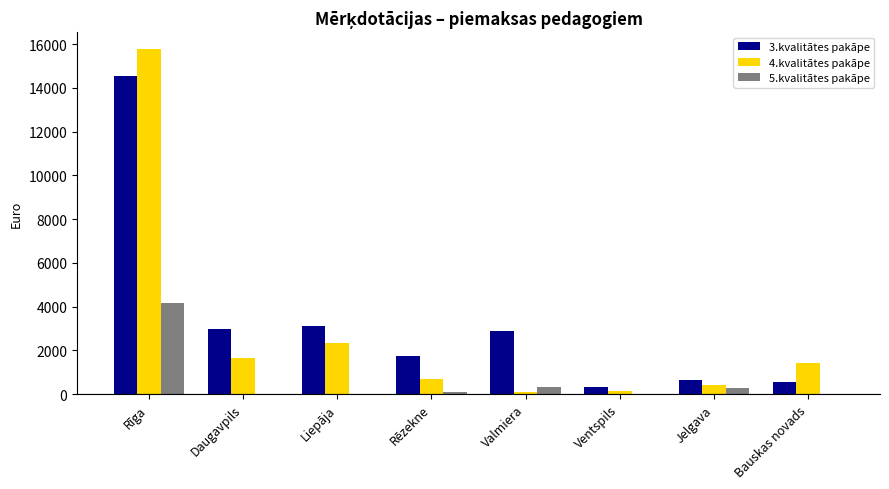

The value of 3.kvalitātes pakāpe at Daugavpils is 4512. True or false?

False